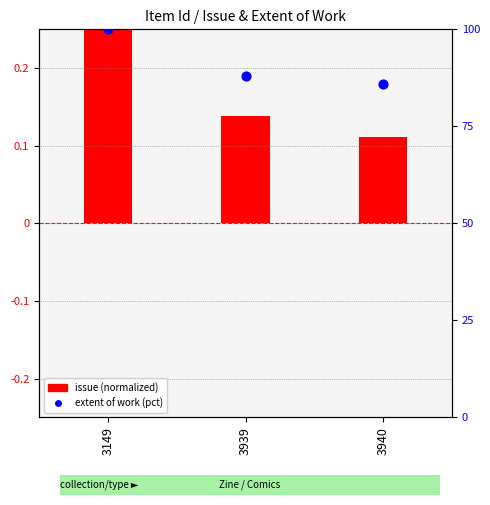

What is the total value across all series at 3149?

100.2